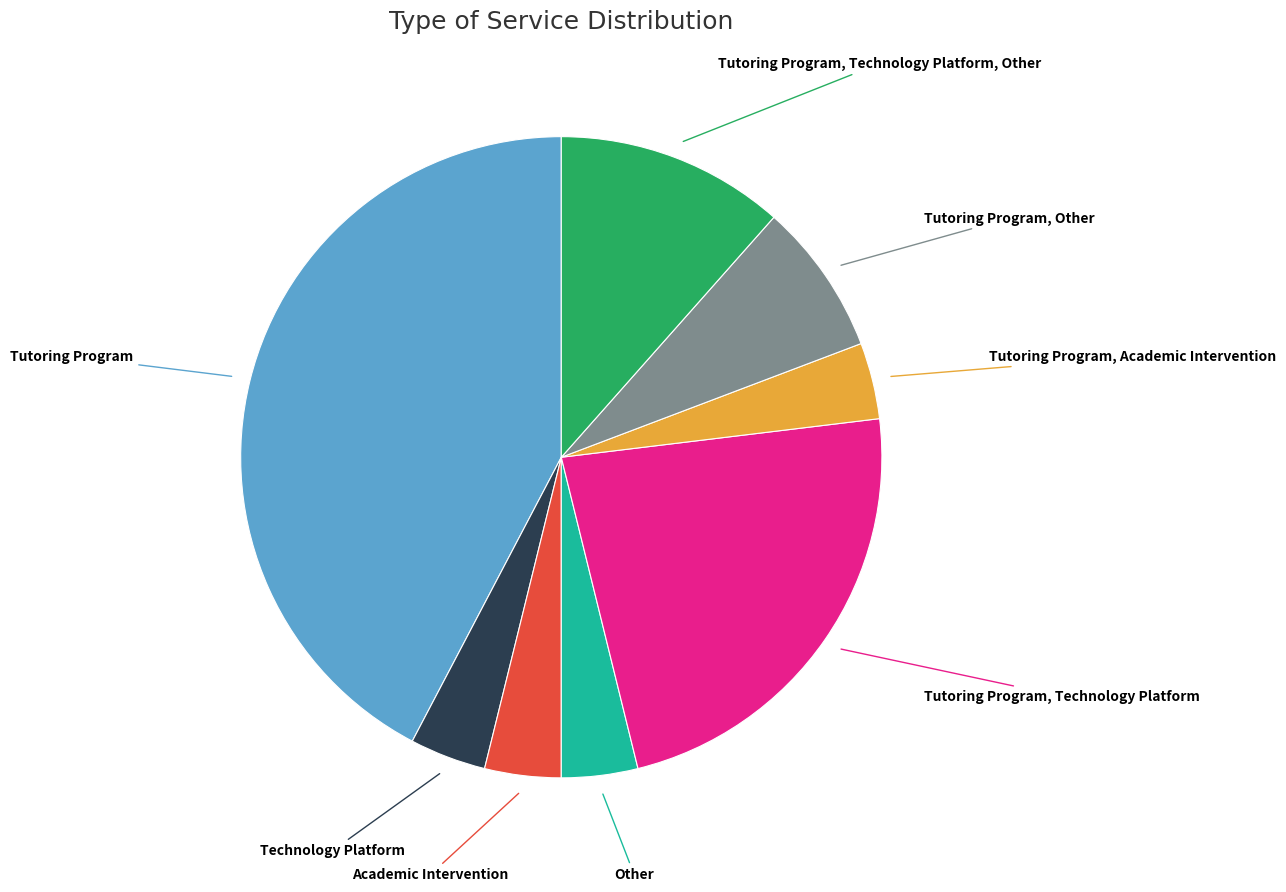

Does any single category account for the majority?

No